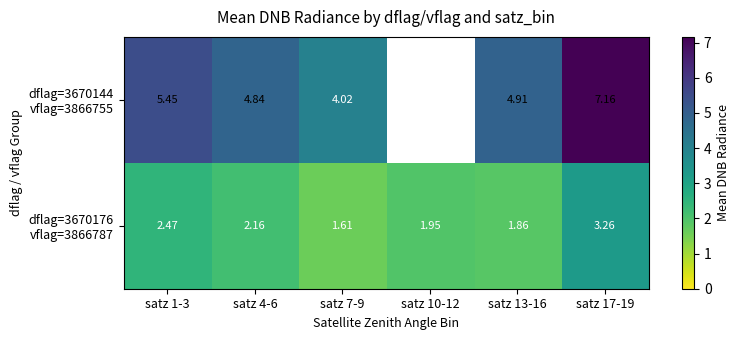

The dflag=3670176 vflag=3866787 series shows 2.5 at satz 1-3. True or false?

True